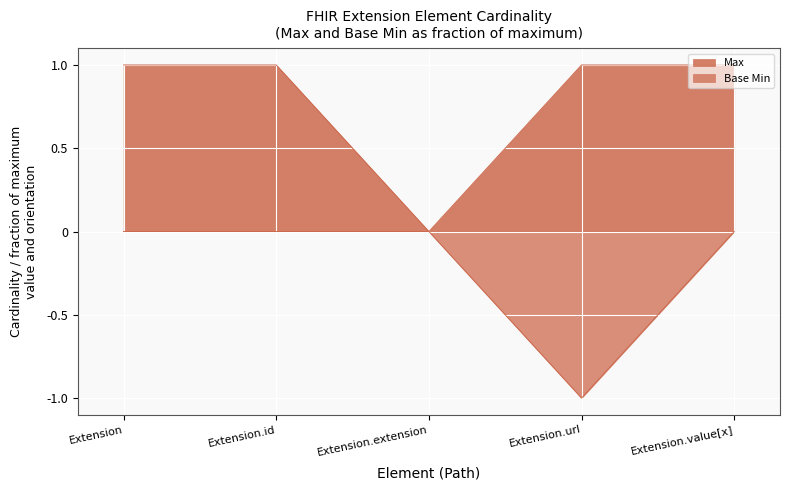

How many Max values are between 1 and 2?

4